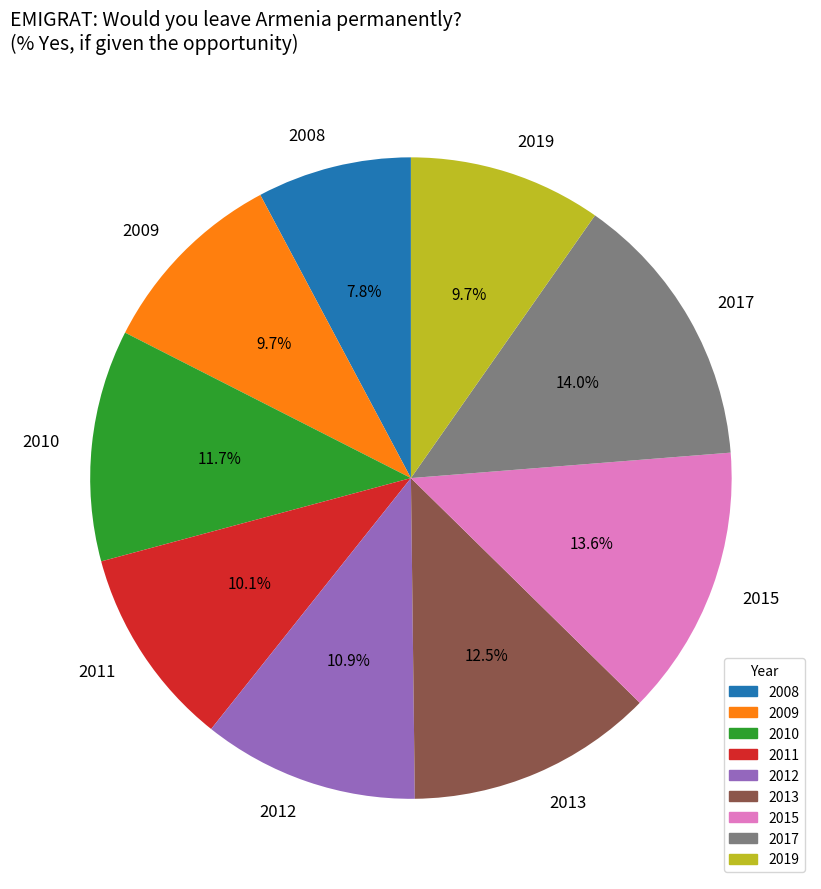

Between 2008 and 2019, which is larger?

2019